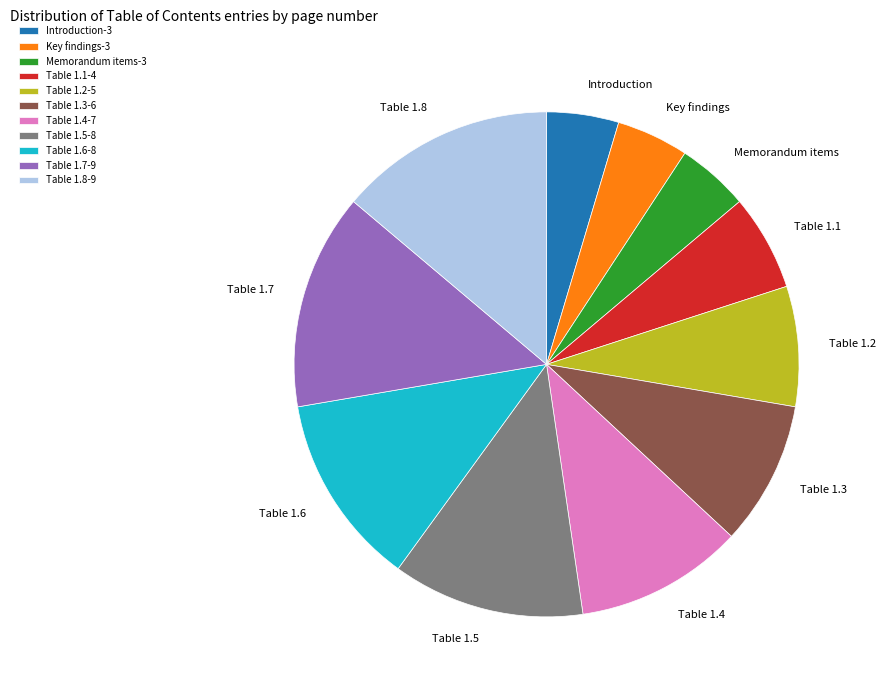

Is it true that Introduction is 11% of the pie?

False